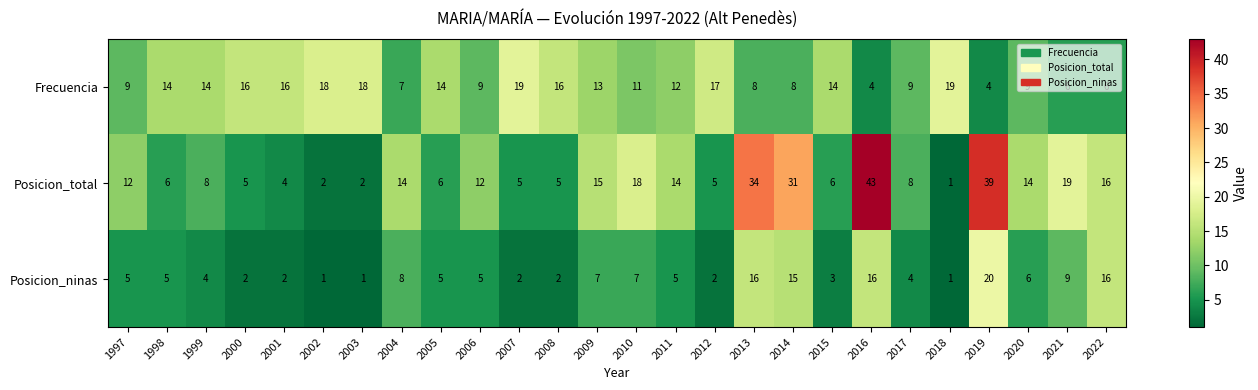

The value of Frecuencia at 2011 is 12. True or false?

True